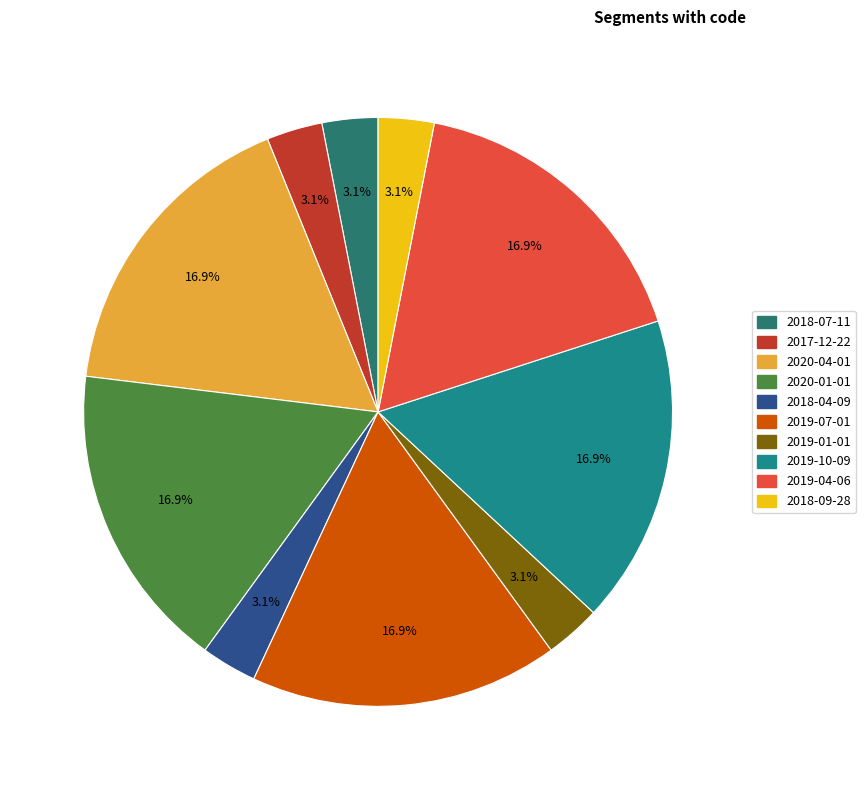

Does 2017-12-22 represent more than half of the total?

No